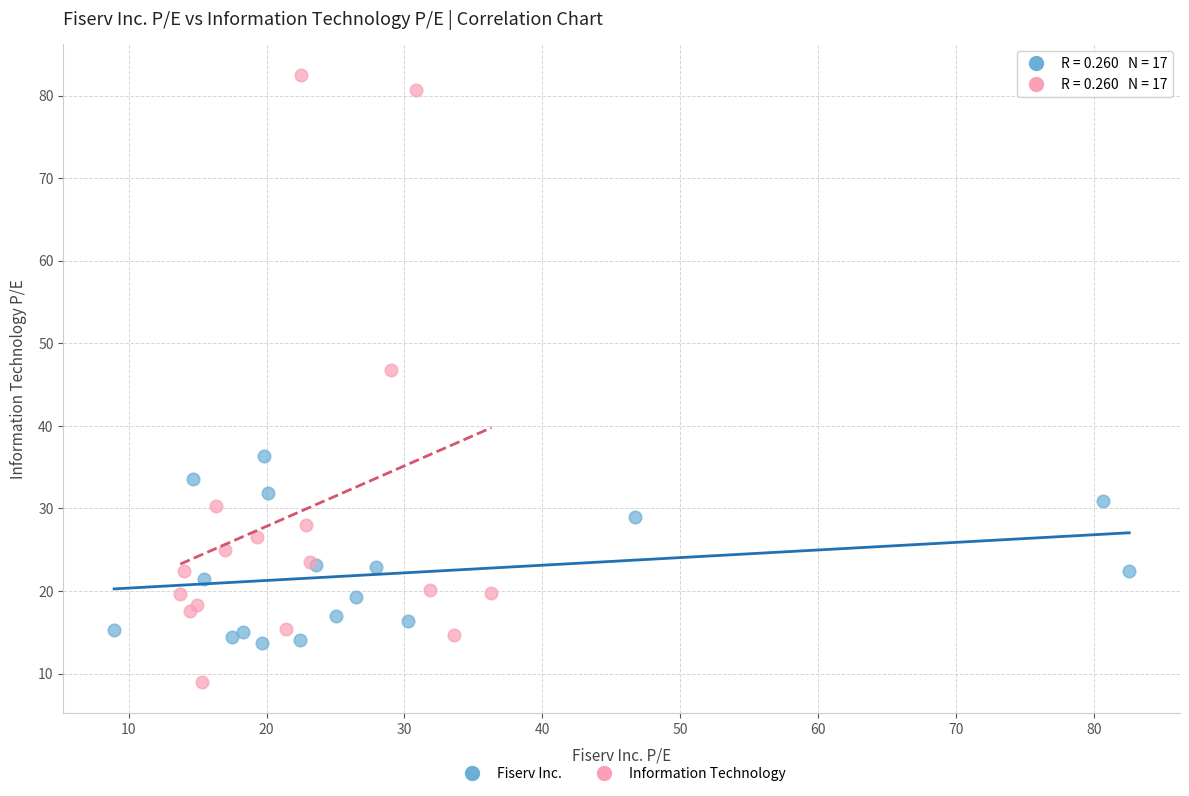

Which series contains the lowest Y value?

Information Technology